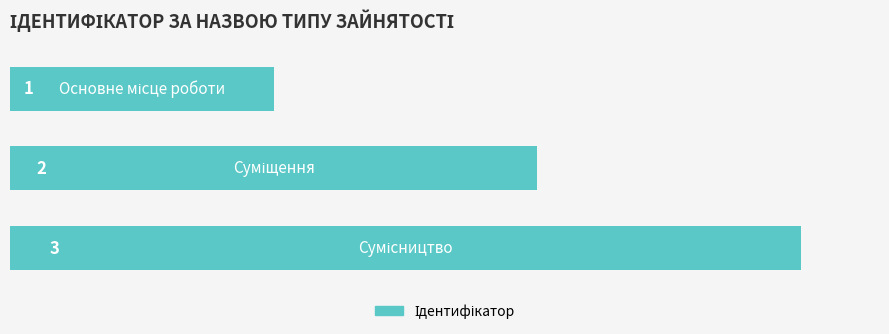

What is the sum of all values?

6